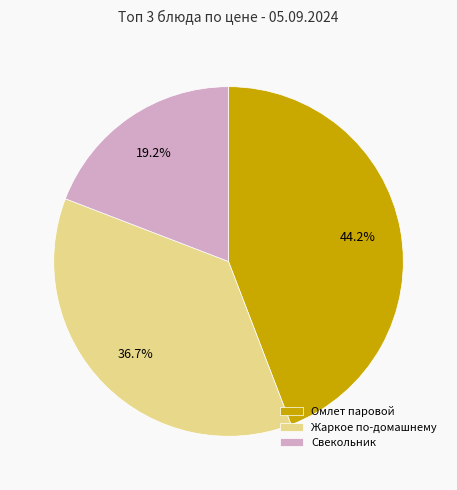

Between Жаркое по-домашнему and Омлет паровой, which is larger?

Омлет паровой